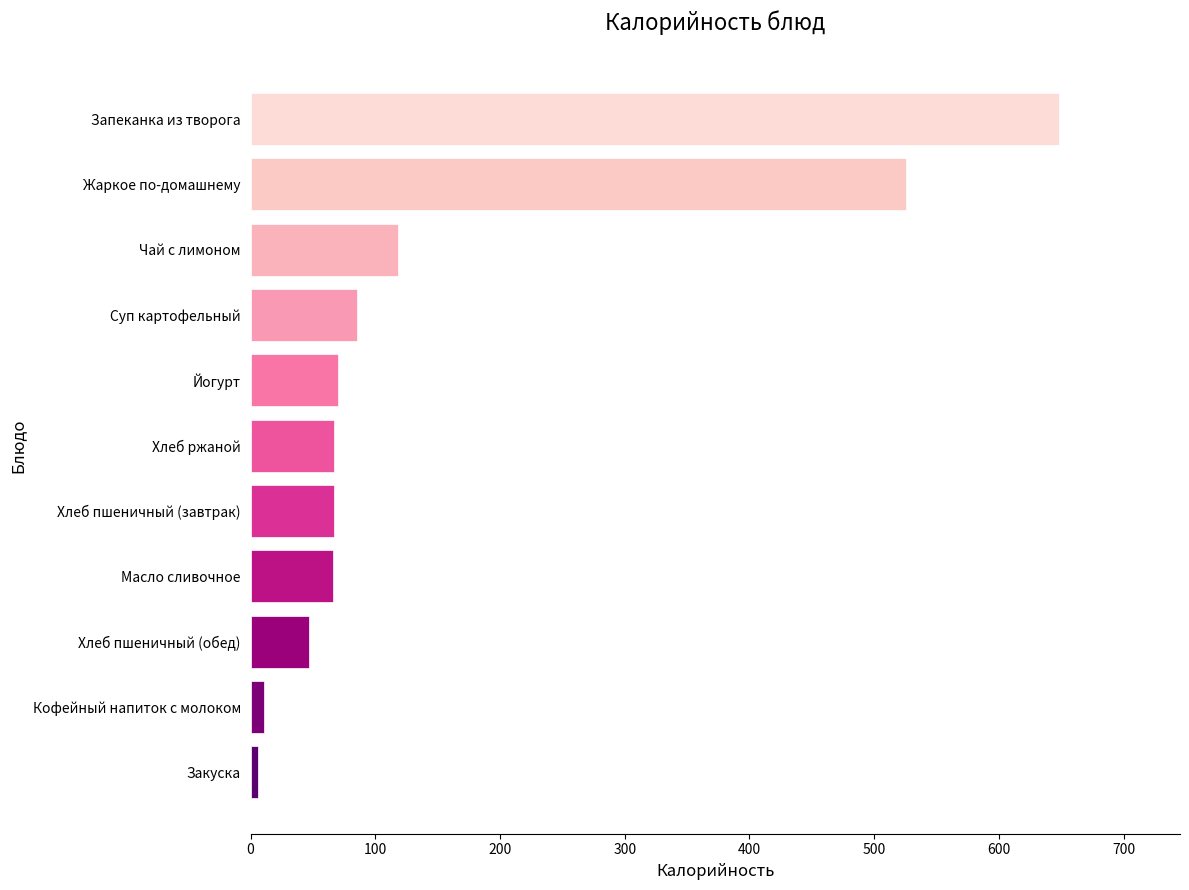

At which label is the value closest to 327?

Жаркое по-домашнему